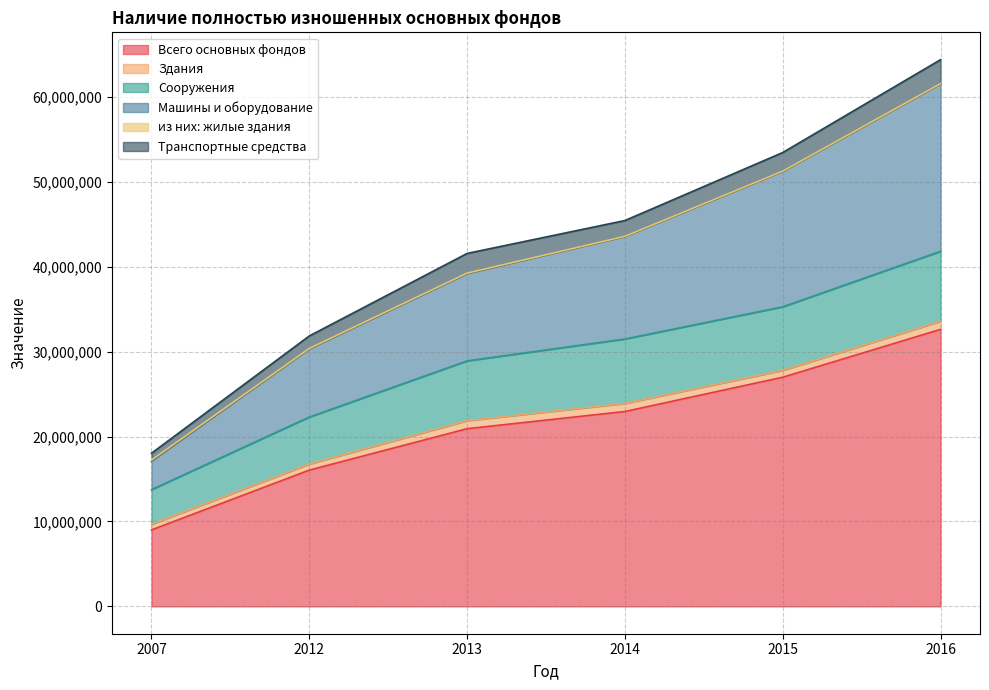

What is the total value across all series at 2007?

18042591